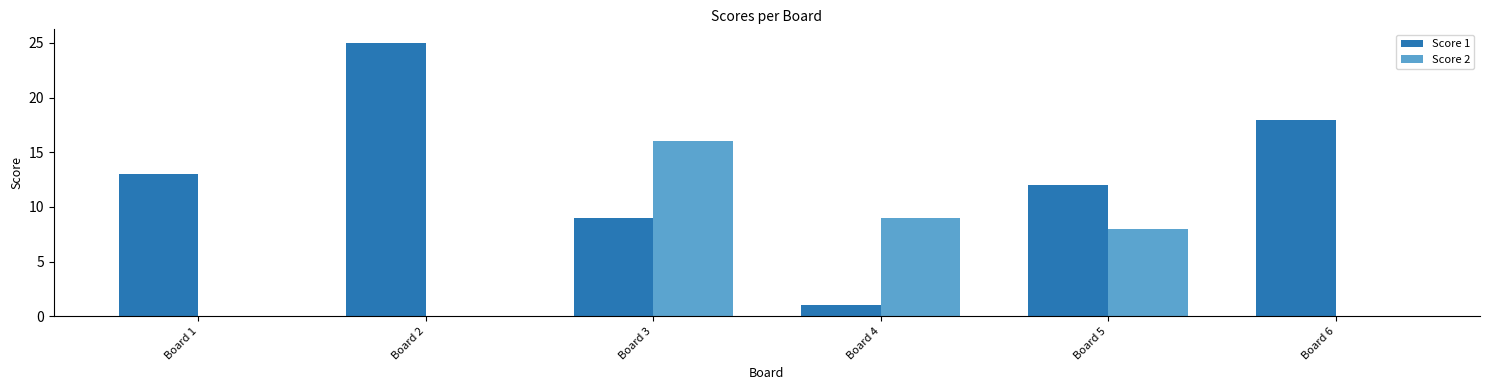

The Score 1 series shows 9 at Board 3. True or false?

True